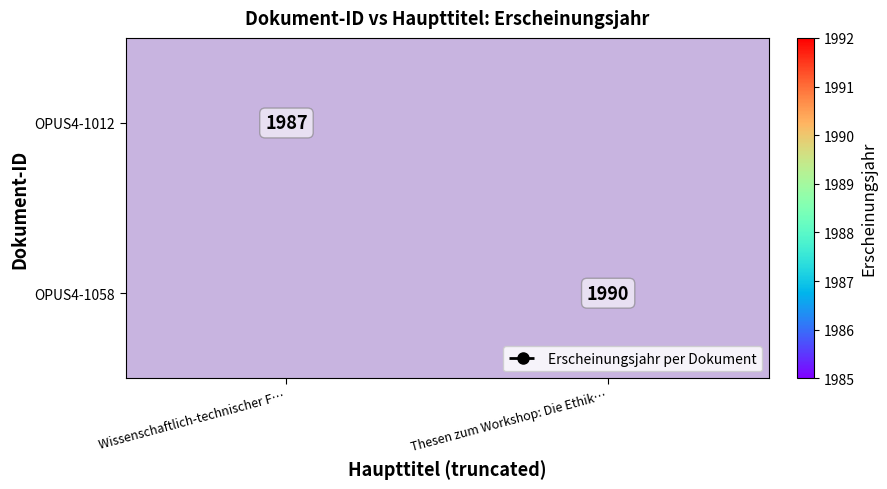

True or false: OPUS4-1012 has a value of 1987 at Wissenschaftlich-technischer F….

True